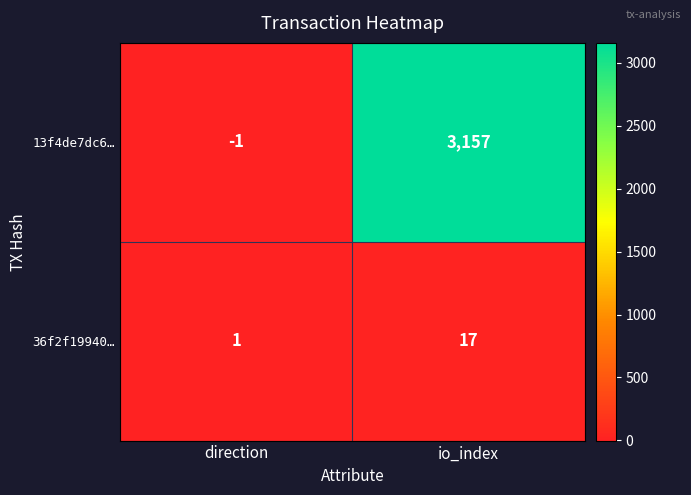

The 13f4de7dc6… series shows -1 at direction. True or false?

True